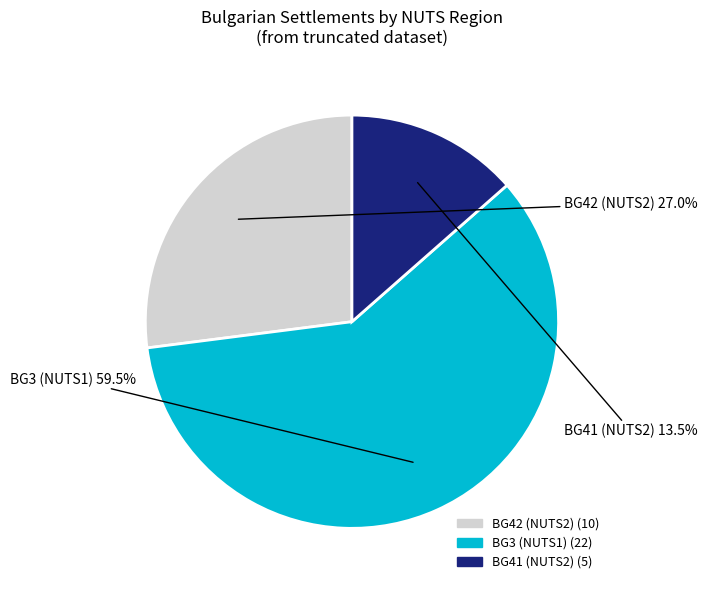

To the nearest percent, what is the average slice percentage?

33%